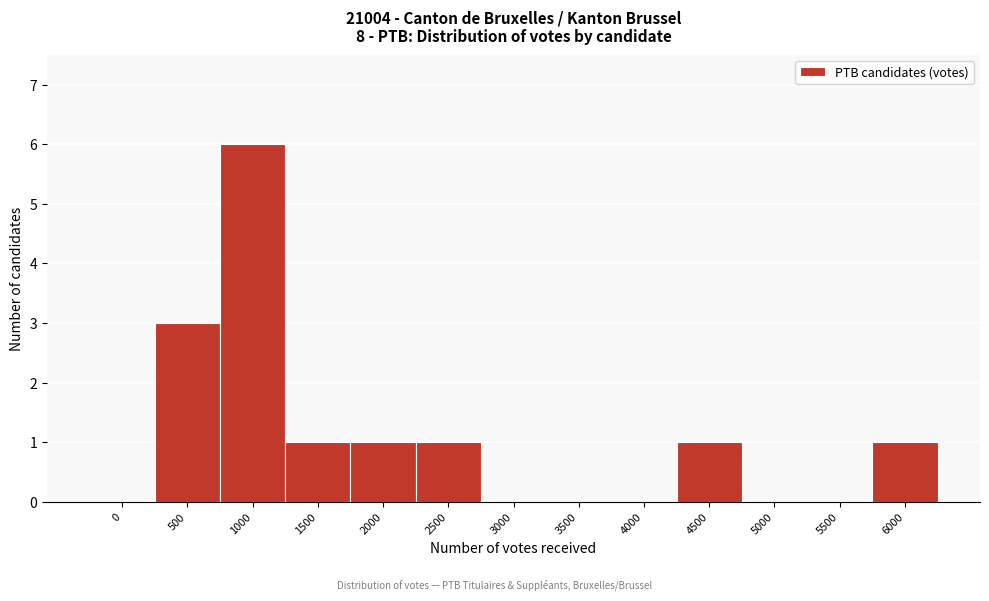

Reading left to right, what are all the values shown in this chart?

0=0	500=3	1000=6	1500=1	2000=1	2500=1	3000=0	3500=0	4000=0	4500=1	5000=0	5500=0	6000=1